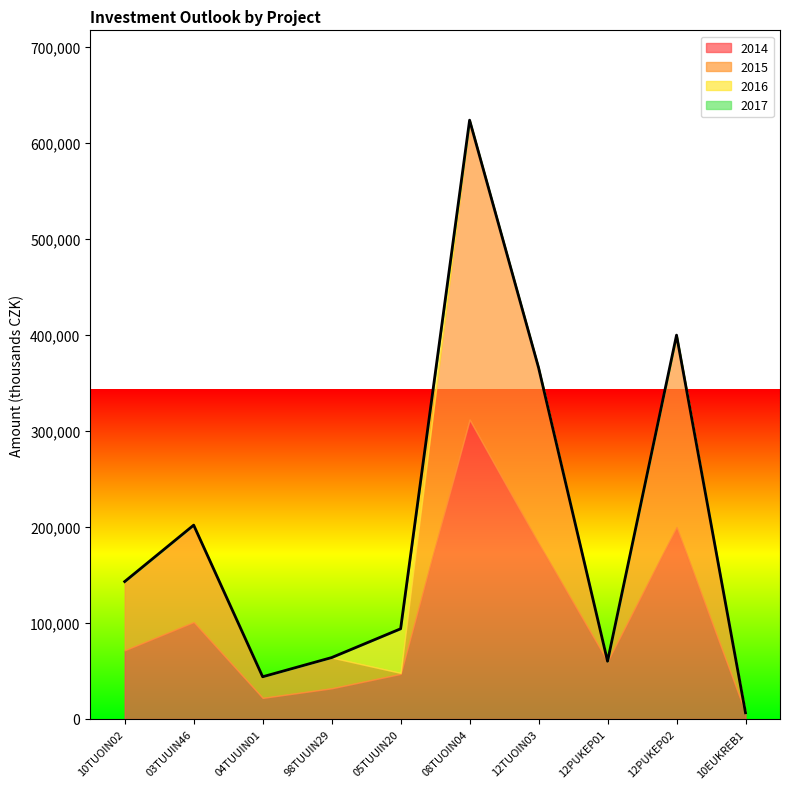

What is the label of the 4th point from the left?

98TUUIN29